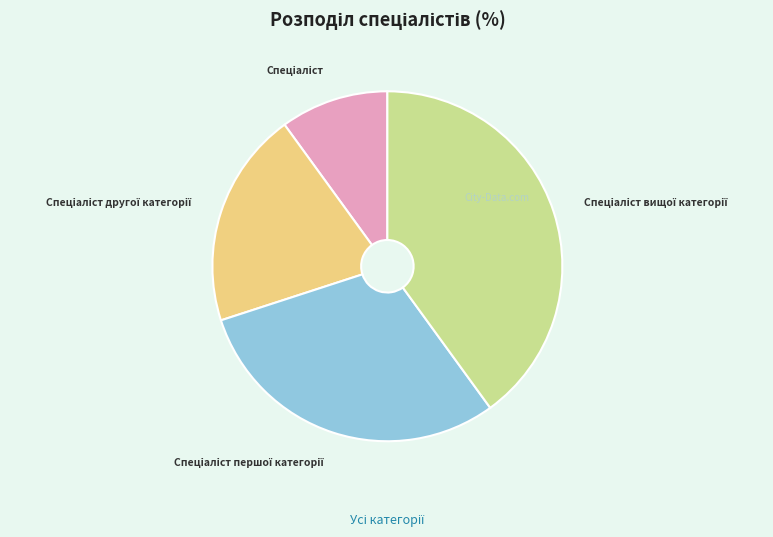

Does any single category account for the majority?

No